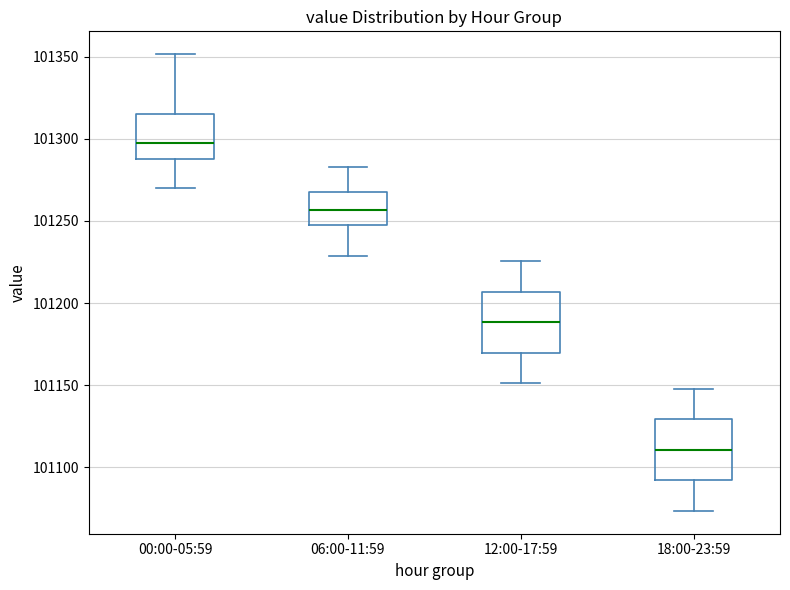

Where is the upper edge of the box for 06:00-11:59 on the y-axis? The values are not printed on the chart, so give them approximately, as read against the axis.

101265